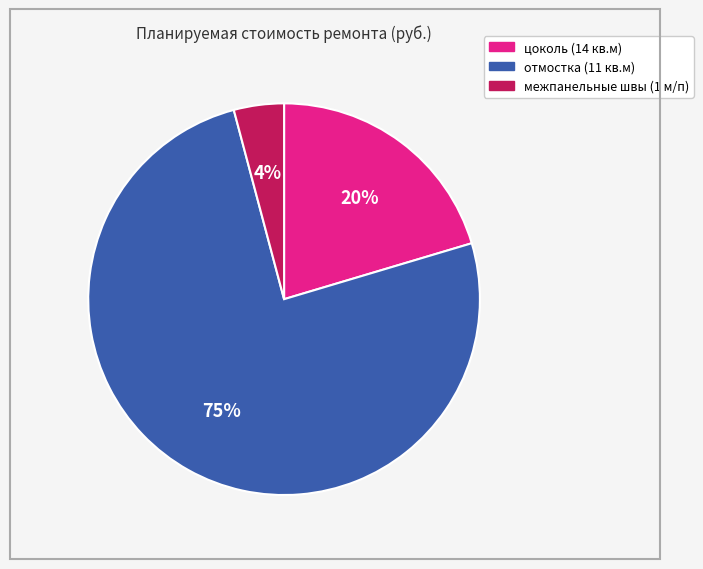

Which category has the biggest portion of the pie?

отмостка (11 кв.м)